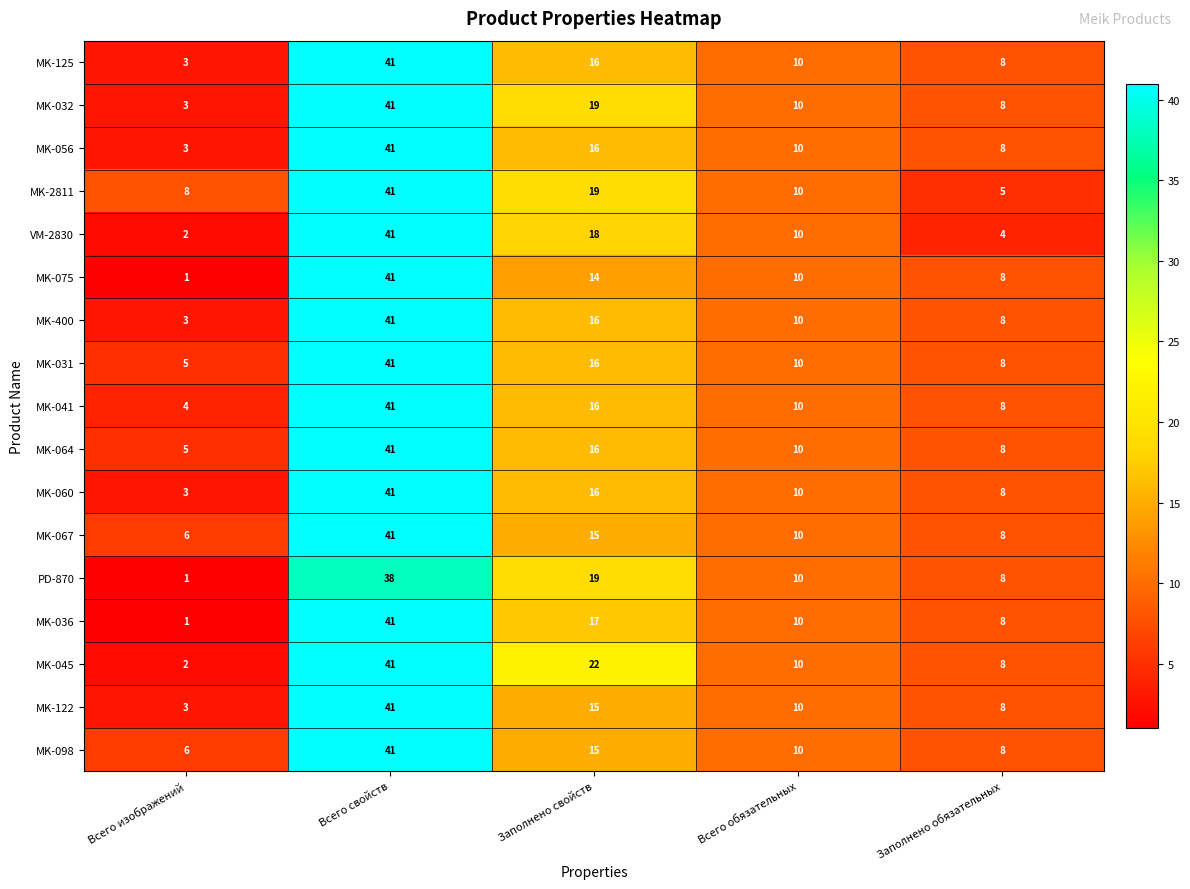

Which category has the lowest value across all series?

Всего изображений